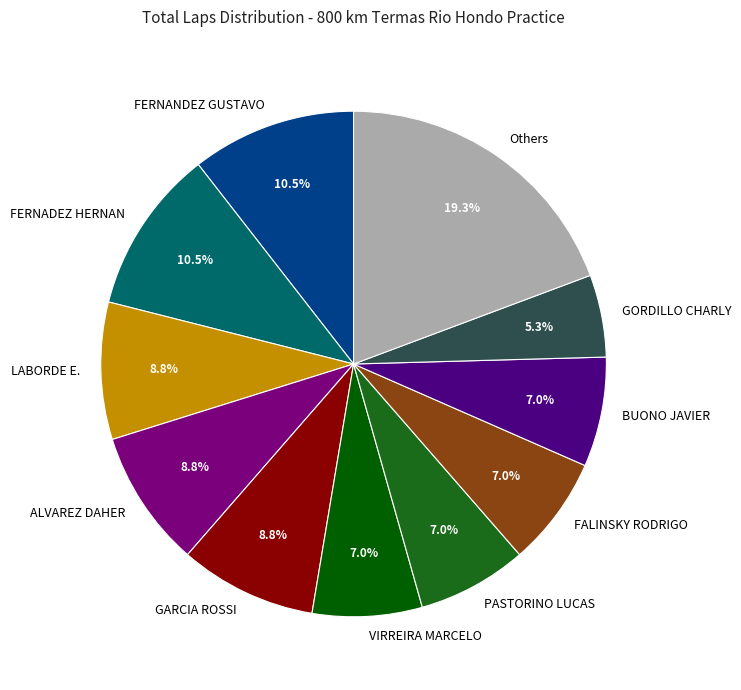

True or false: FERNANDEZ GUSTAVO accounts for 20% of the total.

False